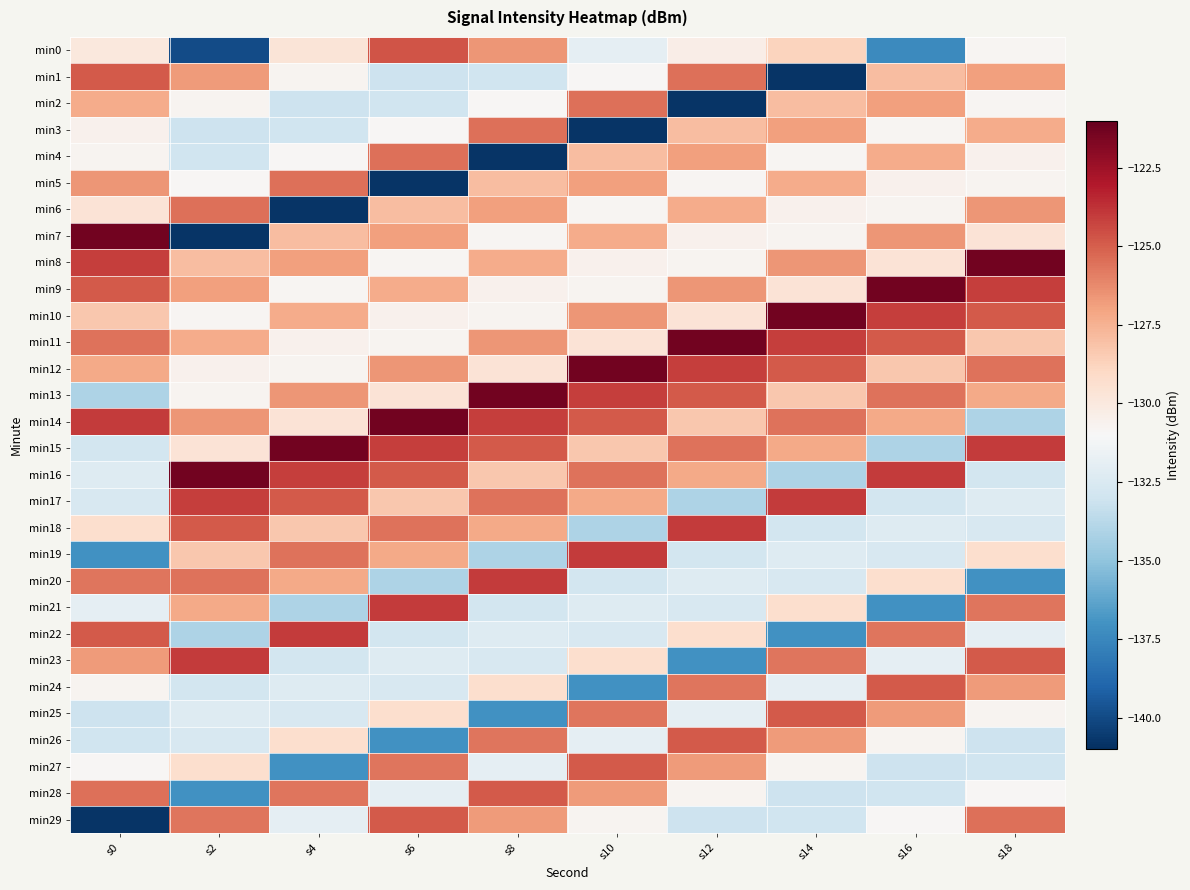

Rank the series at s6 from highest to lowest value.

min14, min21, min15, min0, min29, min16, min4, min18, min27, min12, min7, min19, min9, min6, min17, min25, min13, min10, min11, min8, min3, min28, min23, min24, min22, min2, min1, min20, min26, min5